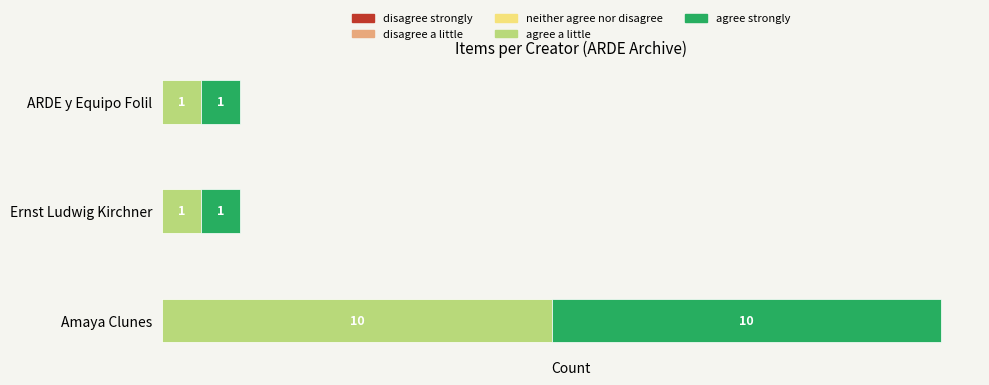

What is the sum of the agree a little values at Ernst Ludwig Kirchner and Amaya Clunes?

11